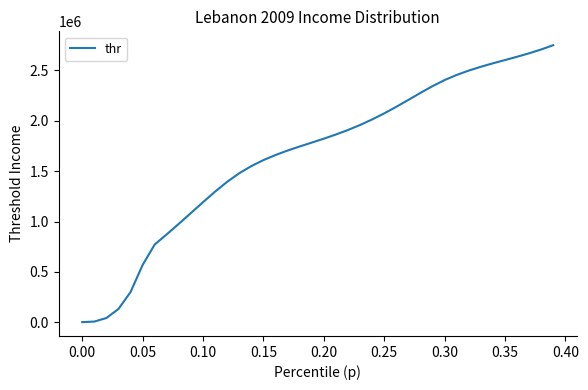

What is the maximum value shown in the chart?

2750210.0